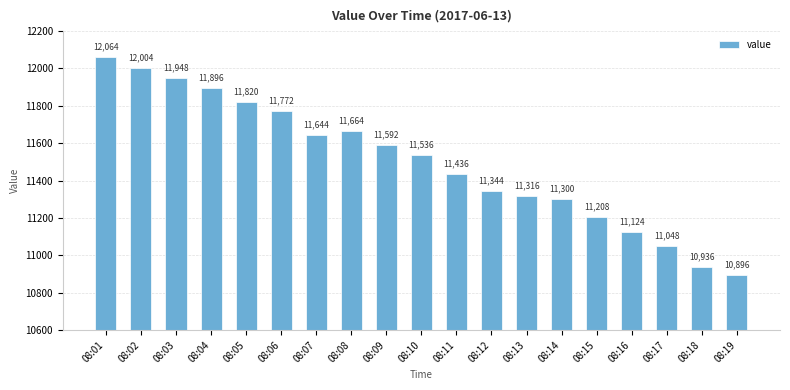

Reading left to right, list all the values displayed in this chart.

08:01=12064	08:02=12004	08:03=11948	08:04=11896	08:05=11820	08:06=11772	08:07=11644	08:08=11664	08:09=11592	08:10=11536	08:11=11436	08:12=11344	08:13=11316	08:14=11300	08:15=11208	08:16=11124	08:17=11048	08:18=10936	08:19=10896